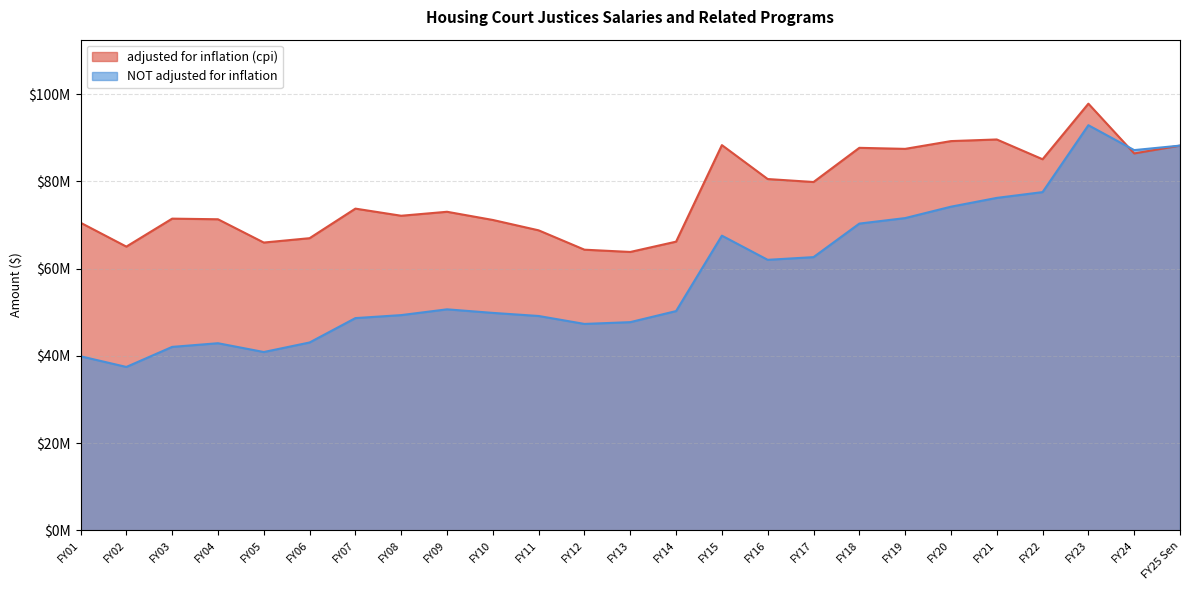

How many lines are shown in the chart?

2